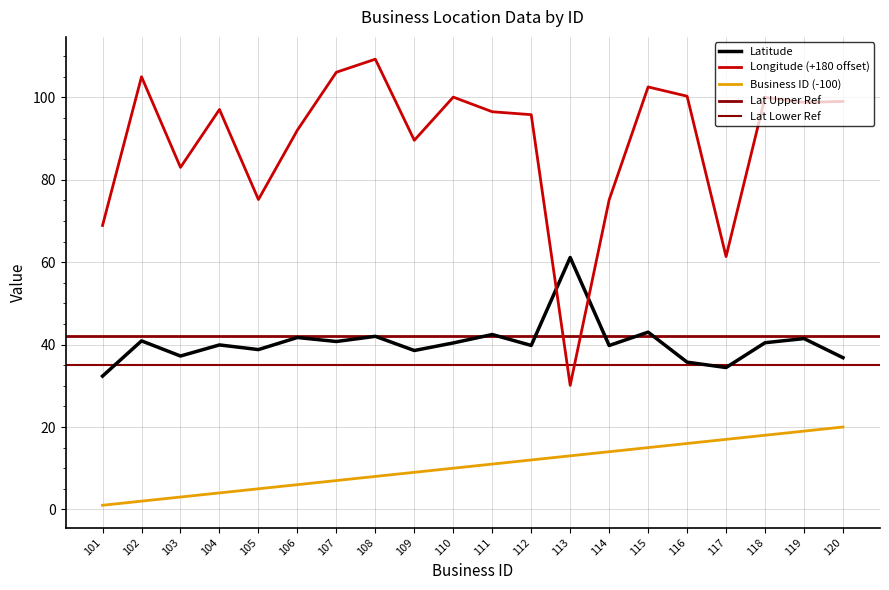

Is it true that Latitude equals 10.2 at 105?

False